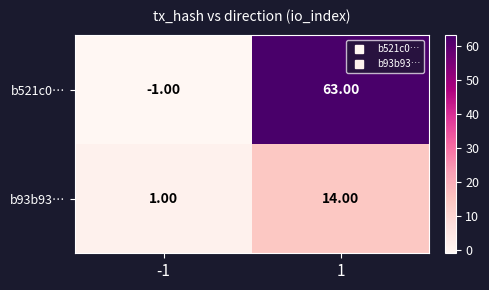

Which series has the largest total across all categories?

b521c0…